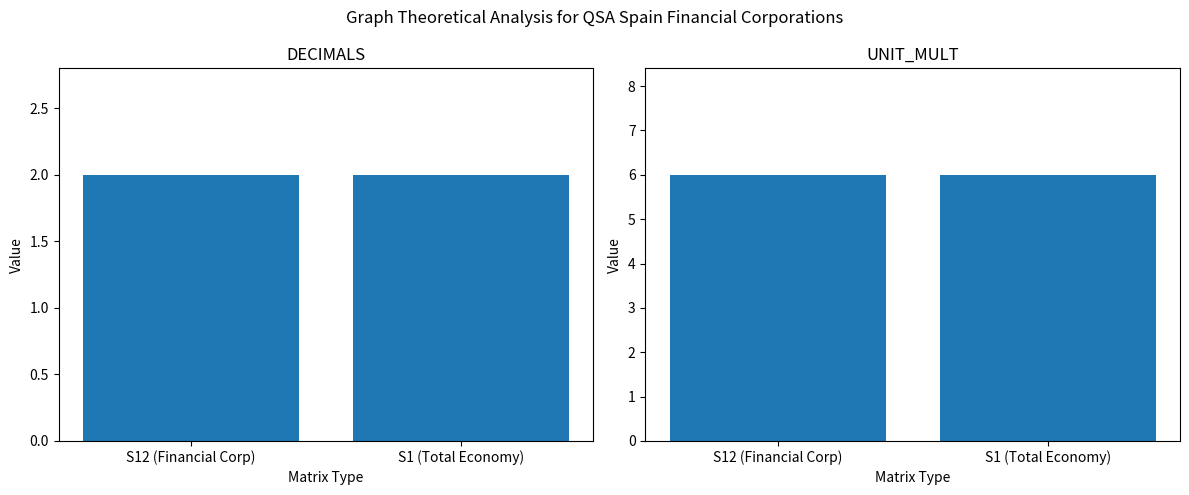

Between S12 (Financial Corp) and S1 (Total Economy), which series saw the biggest shift?

DECIMALS